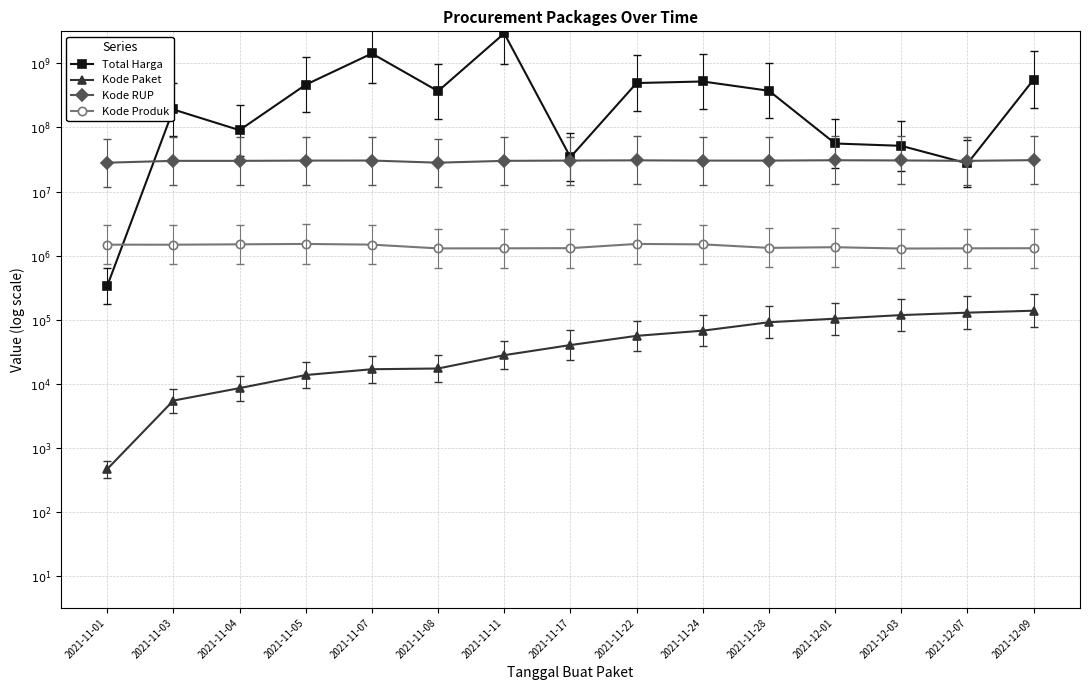

What are all the series names shown in the legend?

Total Harga, Kode Paket, Kode RUP, Kode Produk